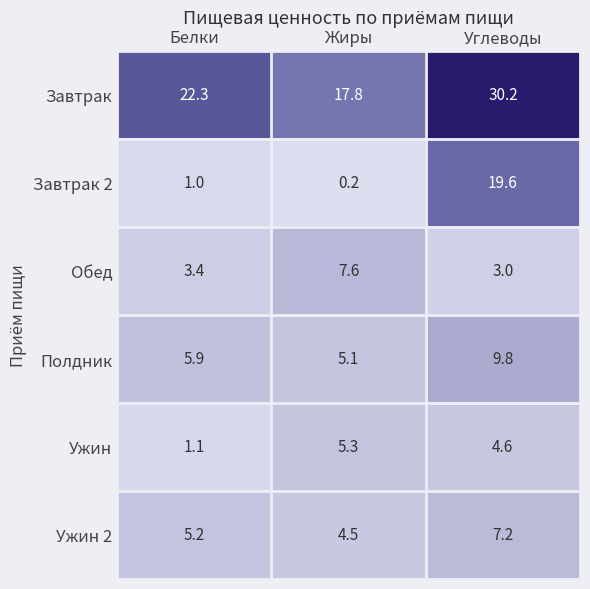

Which series has the widest spread of values?

Завтрак 2